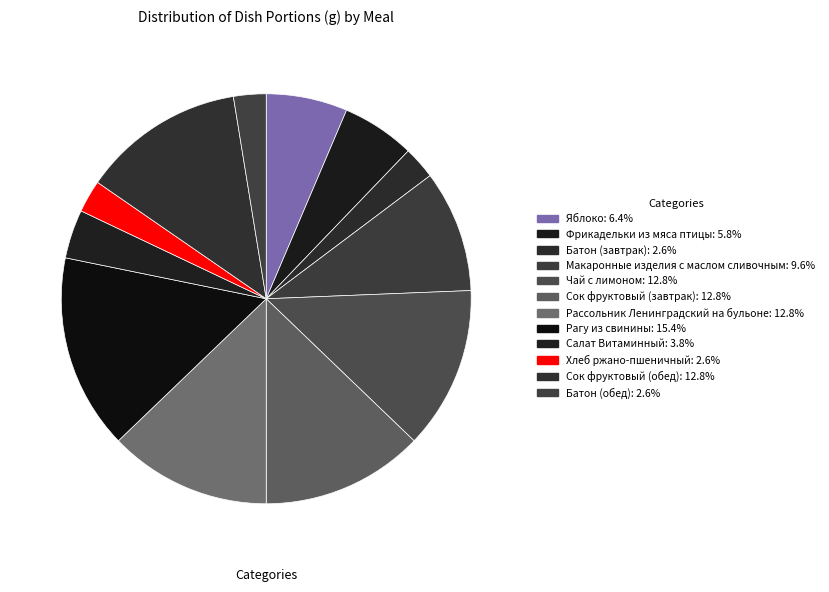

How many segments does this pie chart have?

12